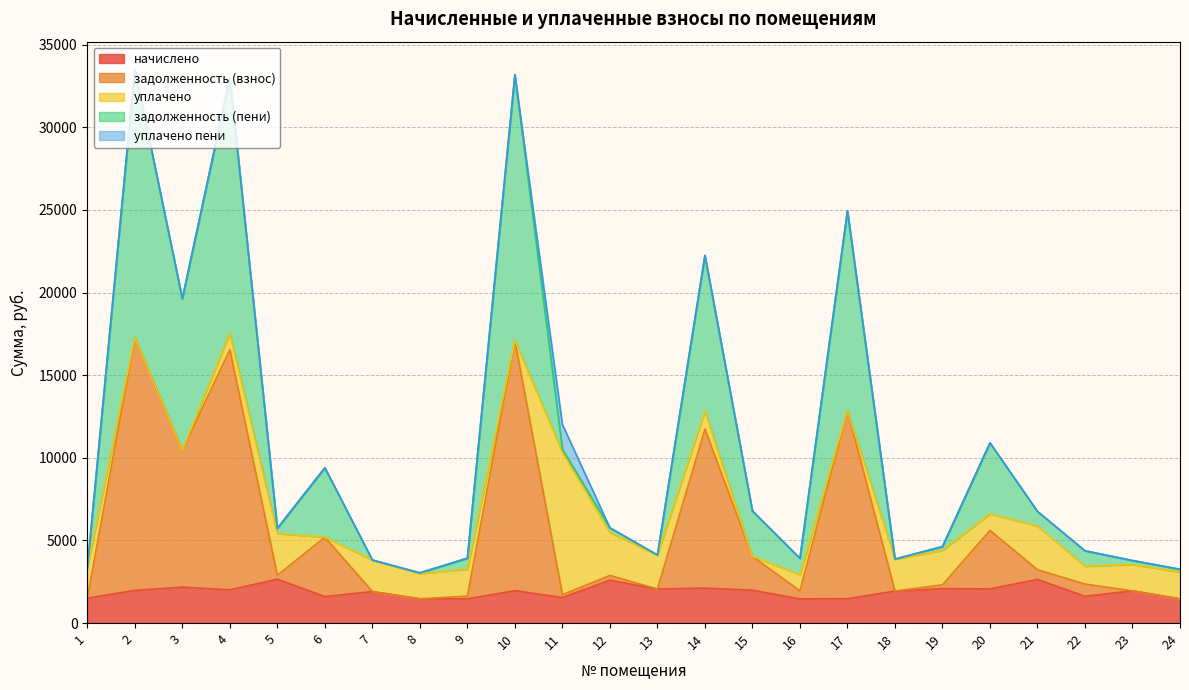

The value of задолженность (пени) at 5 is 5734.4. True or false?

True